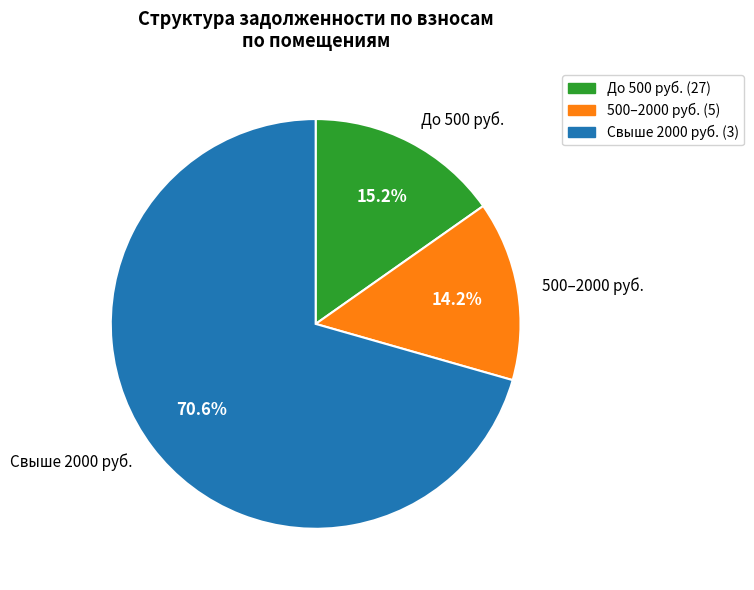

Rank the categories by value from highest to lowest.

Свыше 2000 руб., До 500 руб., 500–2000 руб.